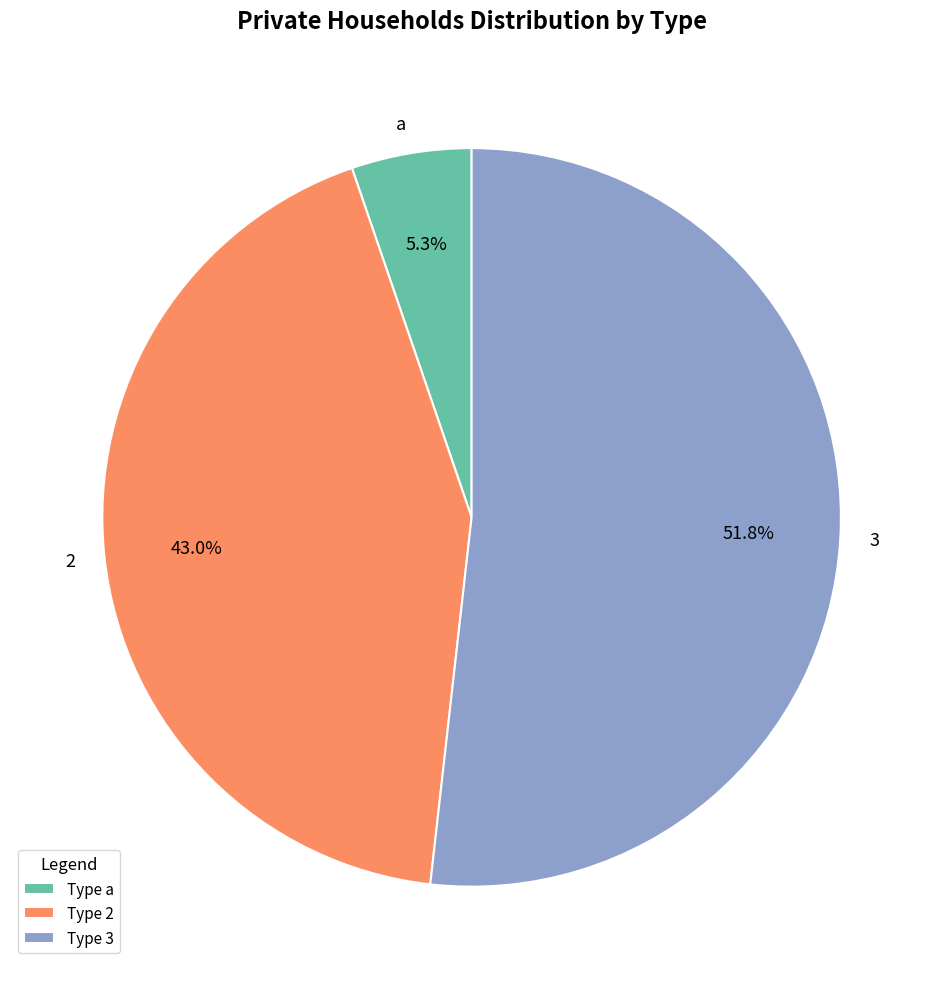

Is there a majority slice in this chart?

Yes